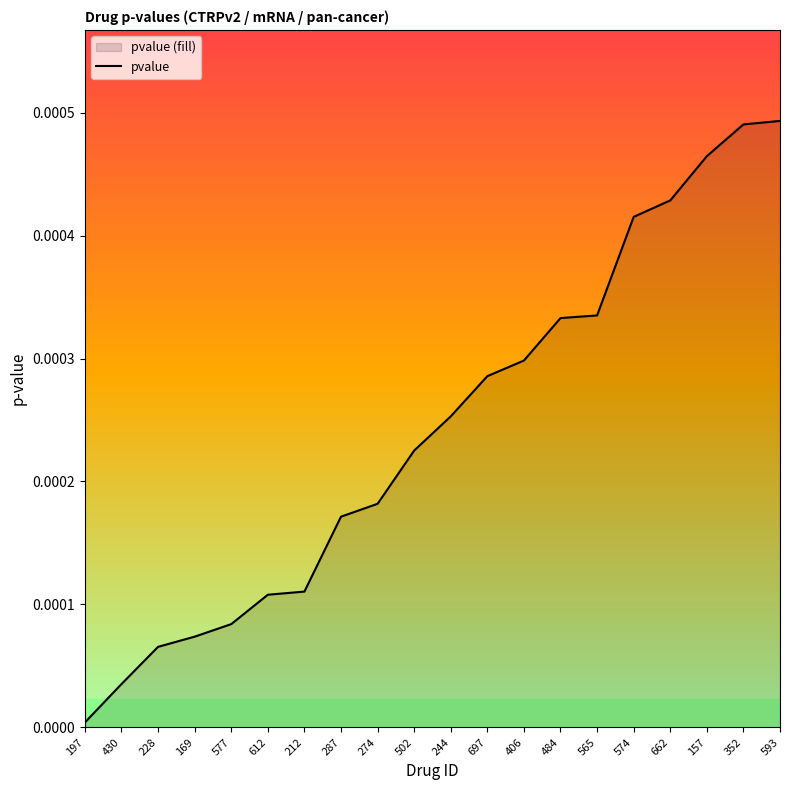

Rank the categories by value from lowest to highest.

197, 430, 228, 169, 577, 612, 212, 287, 274, 502, 244, 697, 406, 484, 565, 574, 662, 157, 352, 593